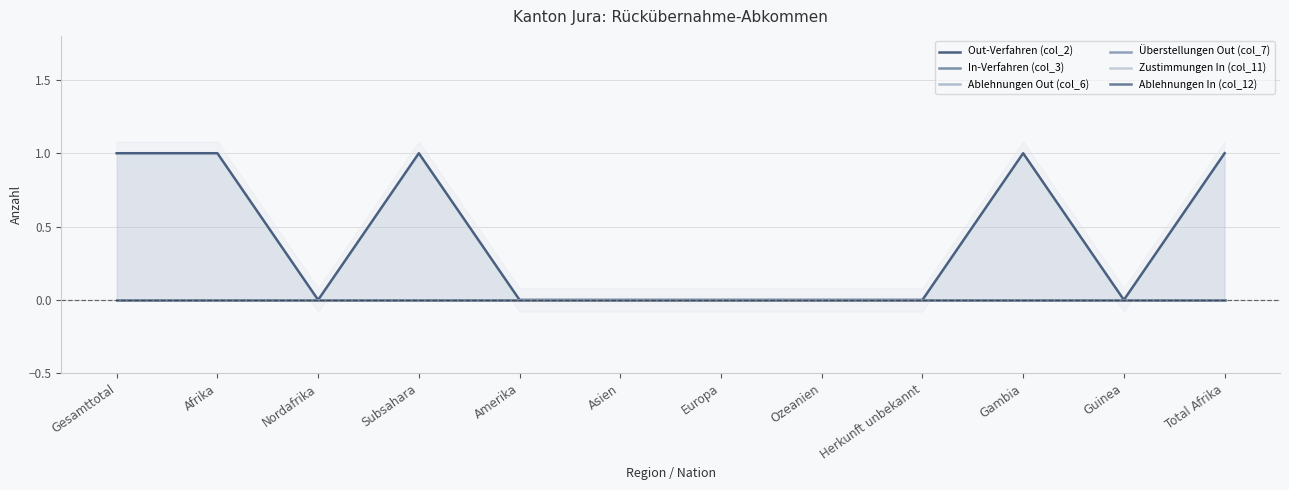

True or false: Überstellungen Out (col_7) and Out-Verfahren (col_2) cross at least once.

False